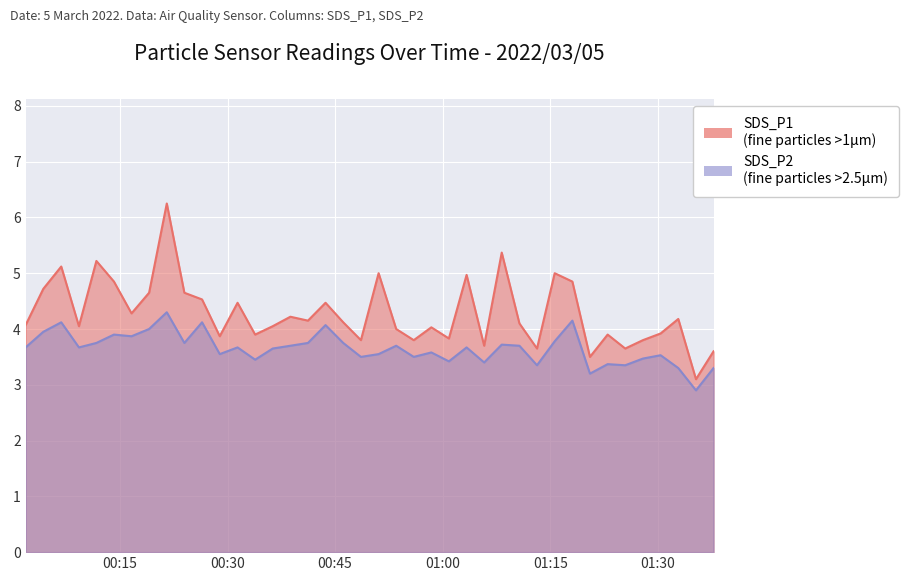

The value of SDS_P1 at 2022/03/05 00:14:10 is 7.5. True or false?

False